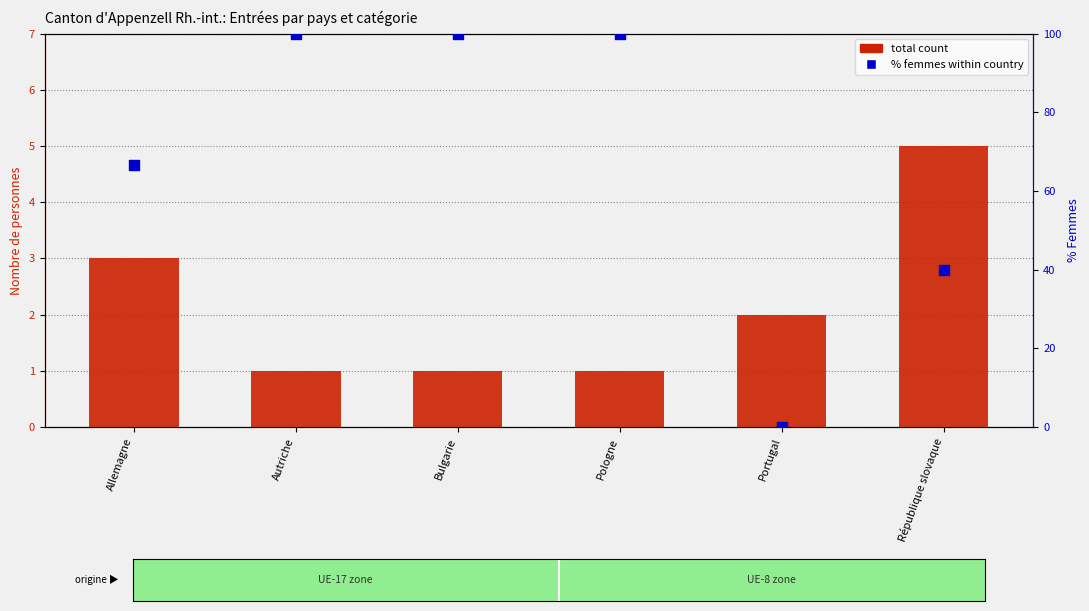

Which series contains the highest Y value?

% femmes within country